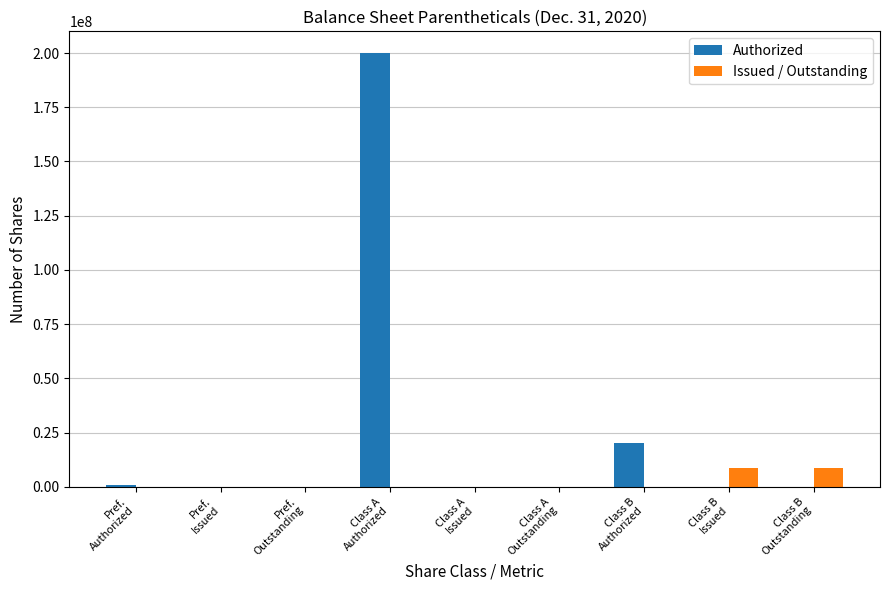

What are all the series names shown in the legend?

Authorized, Issued / Outstanding